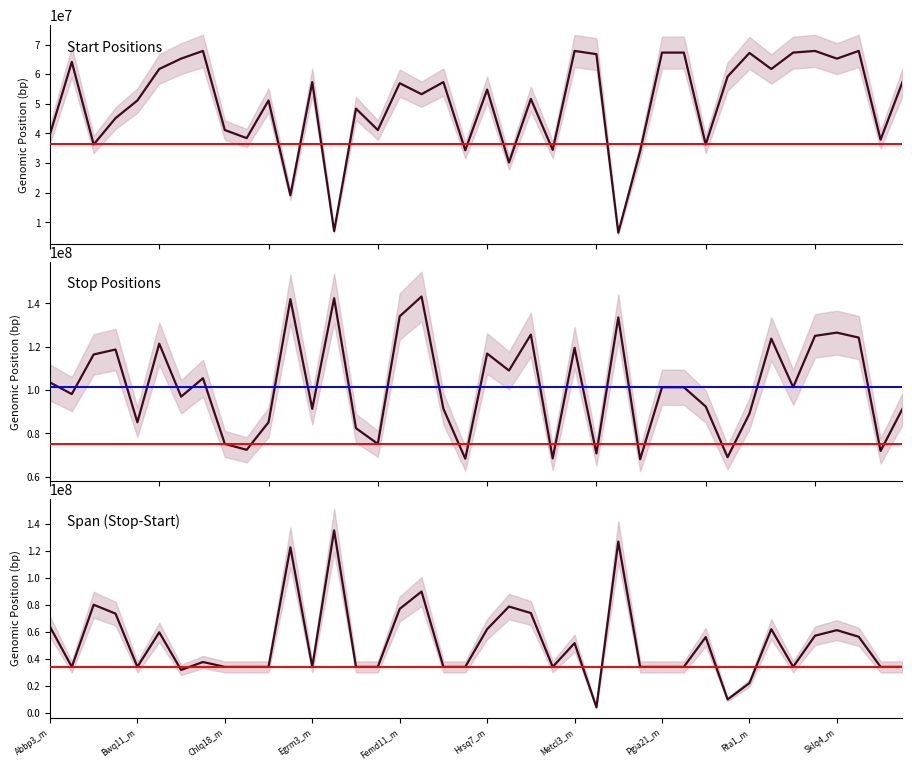

The Start series shows 38421548 at Dipa2_m. True or false?

True